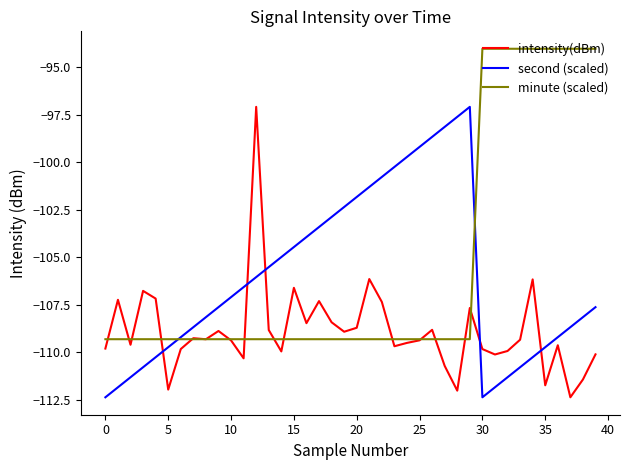

What is the minimum value shown in the chart?

-112.4